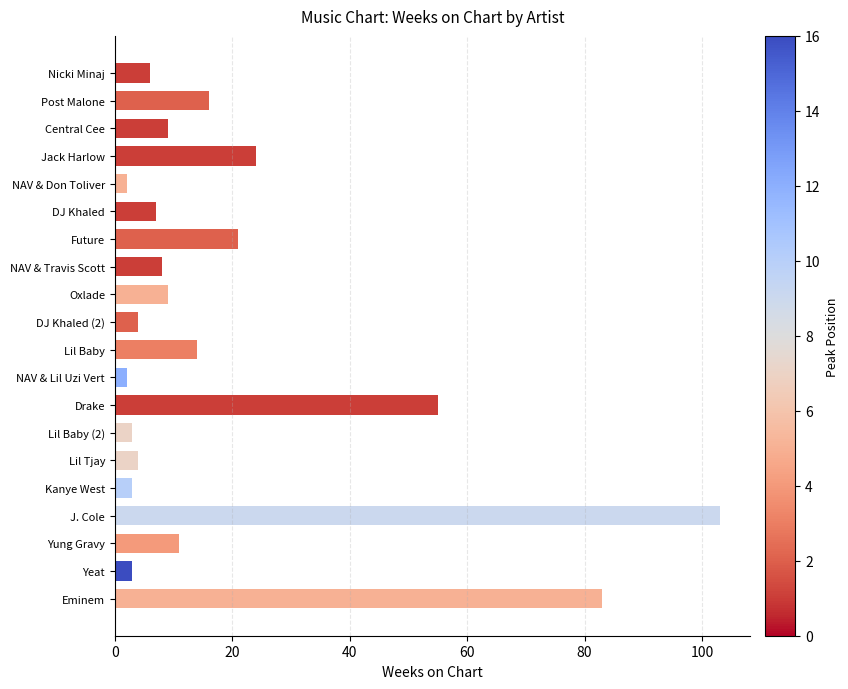

What is the change in value from NAV & Don Toliver to Future?

+19